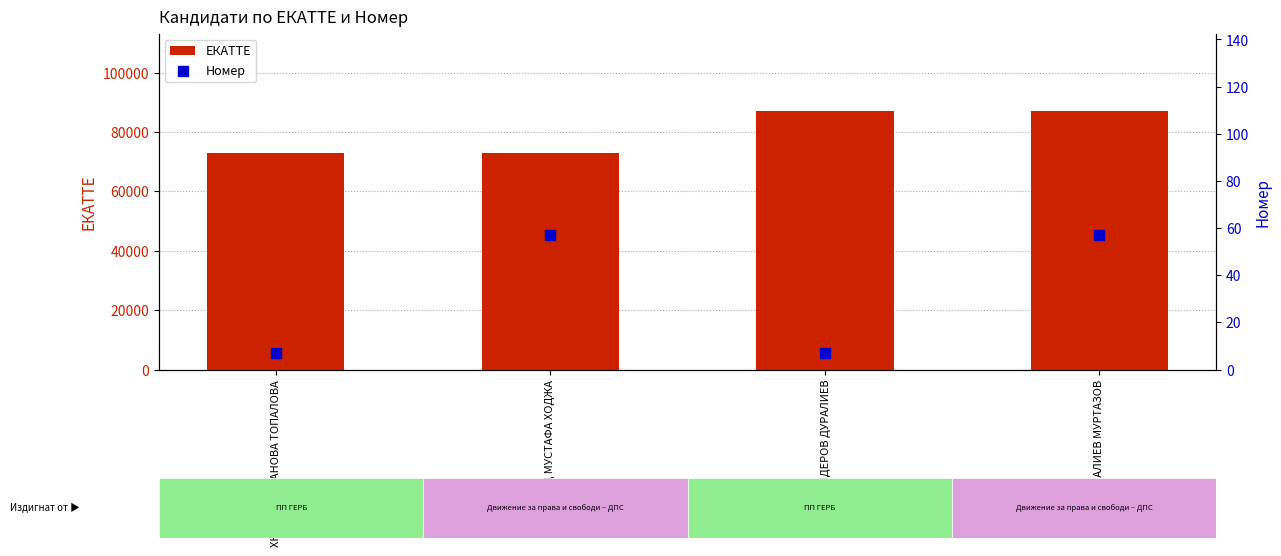

What are all the series names shown in the legend?

ЕКАТТЕ, Номер